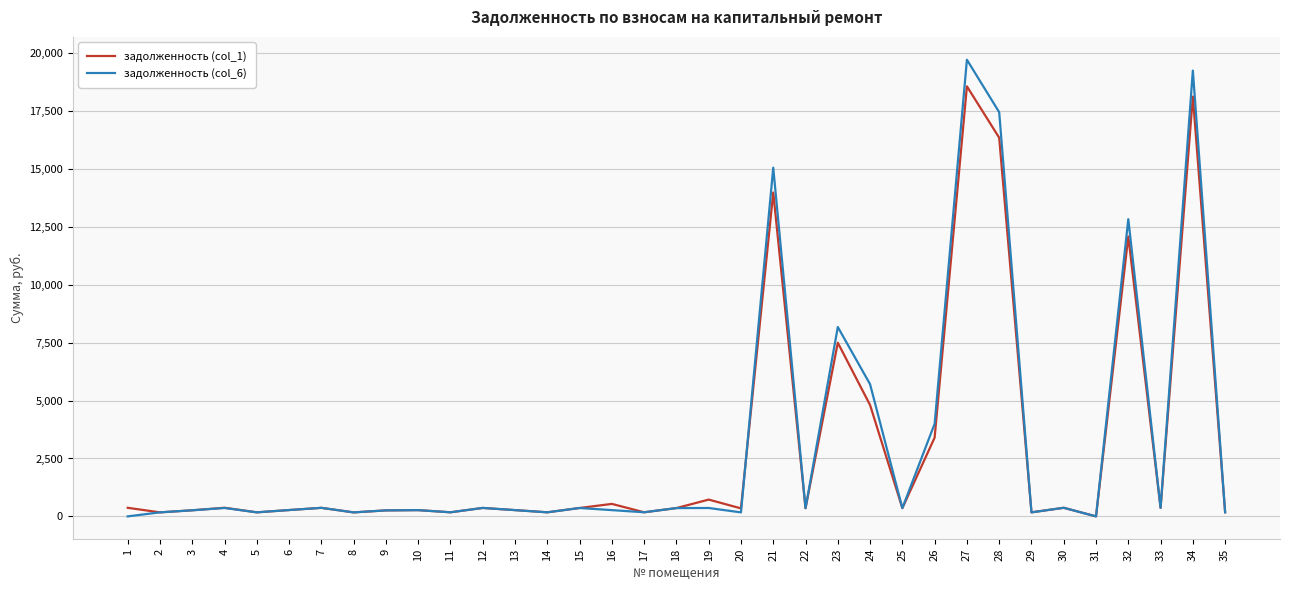

Which category has the highest value in the задолженность (col_6) series?

27